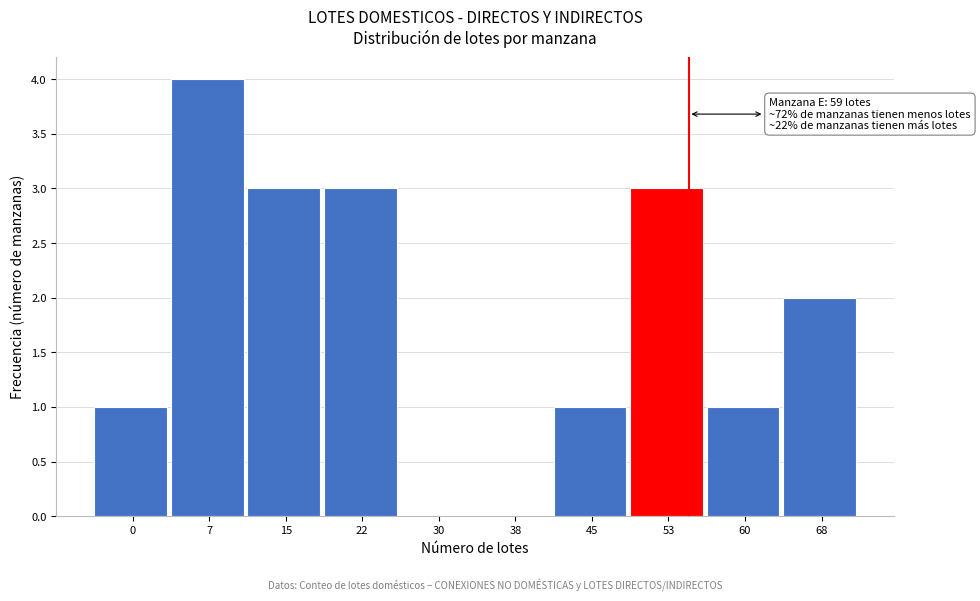

Reading left to right, list all the values displayed in this chart.

0=1	7=4	15=3	22=3	30=0	38=0	45=1	53=3	60=1	68=2